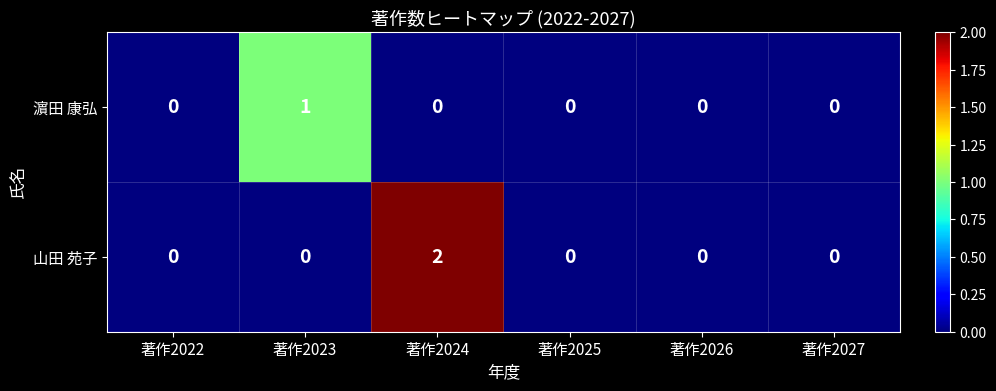

True or false: 濵田 康弘 has a value of 1 at 著作2023.

True